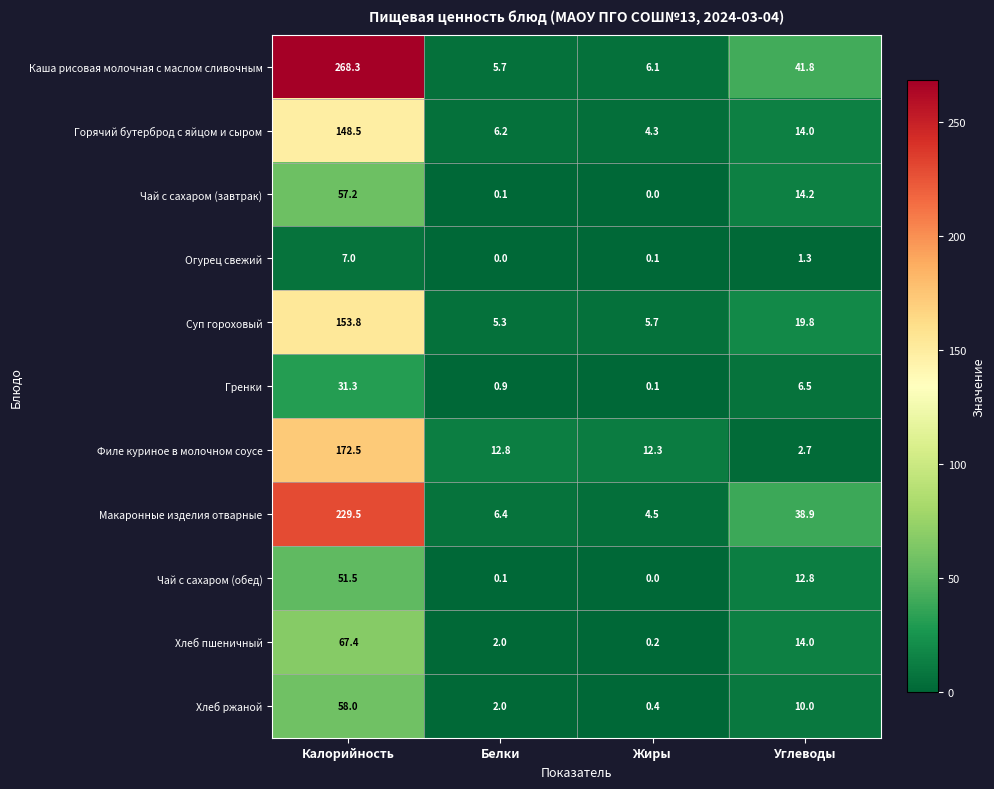

At which category is the sum across all series the highest?

Калорийность